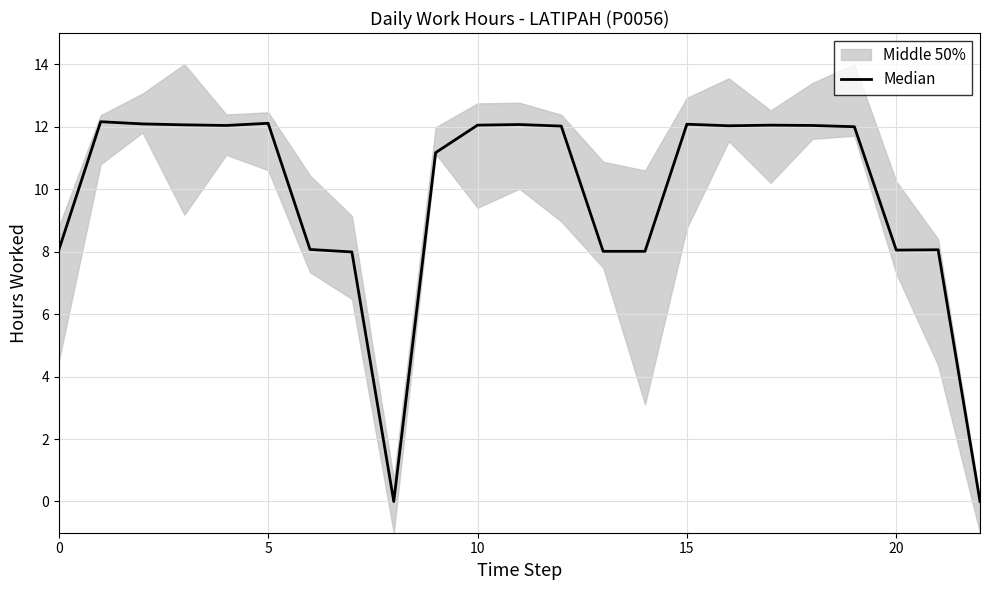

Reading left to right, transcribe all the data shown in this chart.

8.1	12.2	12.1	12.1	12.0	12.1	8.1	8.0	0.0	11.2	12.1	12.1	12.0	8.0	8.0	12.1	12.0	12.1	12.0	12.0	8.1	8.1	0.0